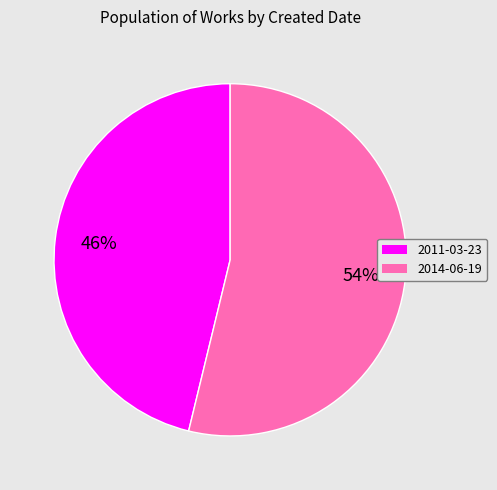

Which category has the biggest portion of the pie?

2014-06-19